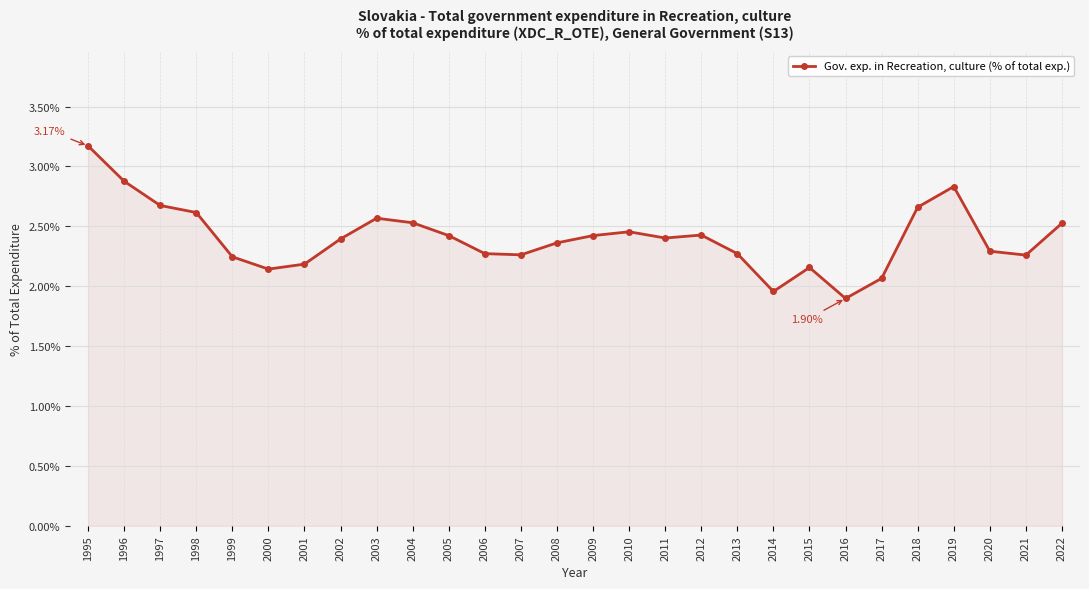

The value at 2005 is 2.4. True or false?

True